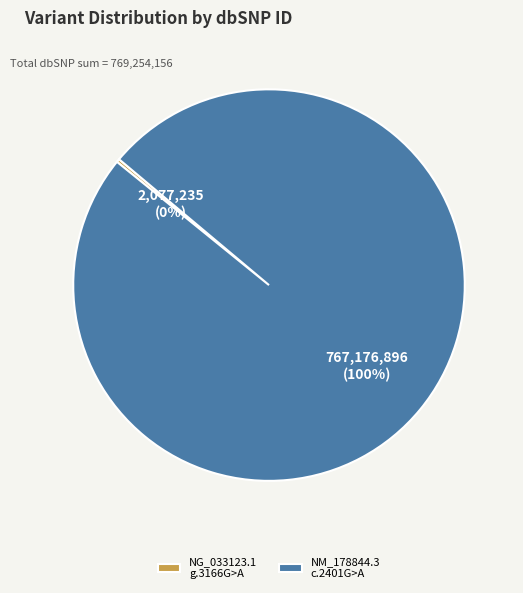

Which category has the biggest portion of the pie?

NM_178844.3 c.2401G>A